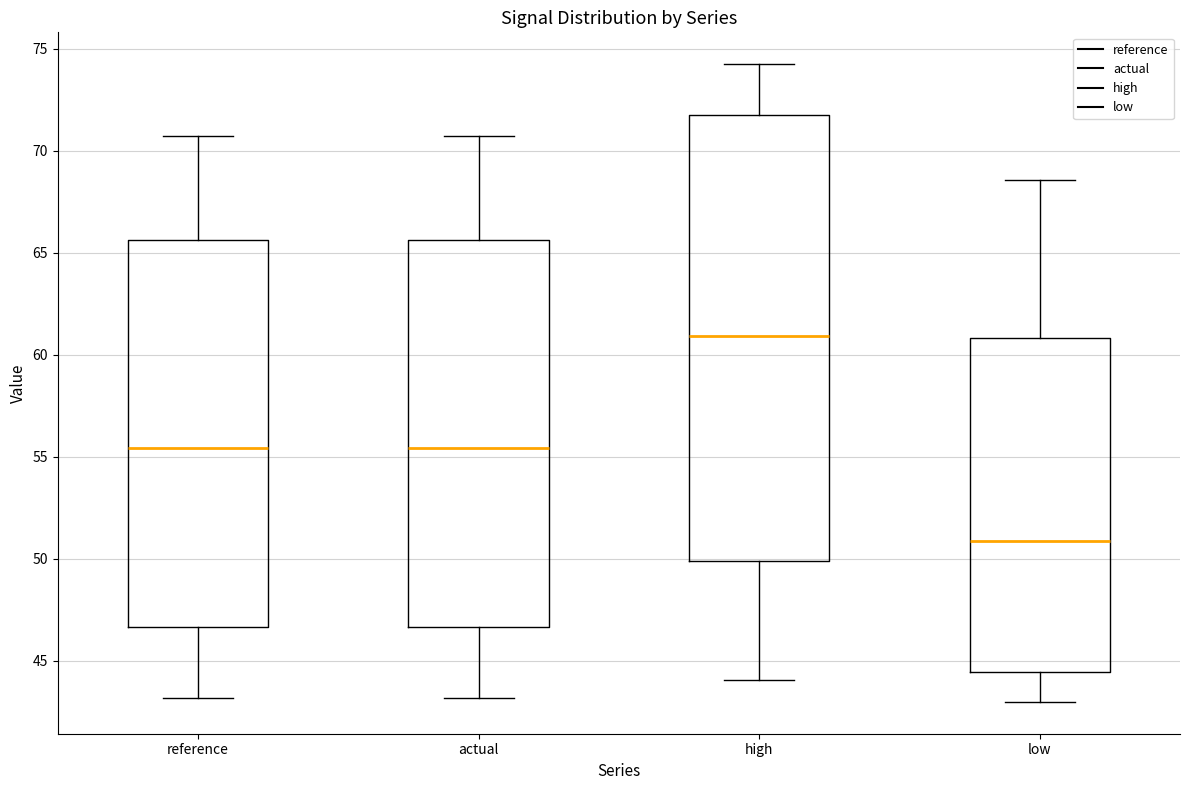

Reading left to right, read every box against the y-axis: the position of its median line, the range the box covers, and the ends of its whiskers. The values are not printed on the chart, so give them approximately, as read against the axis.

reference: median 55.5, box 46.5 to 65.5, whiskers 43.0 to 70.5
actual: median 55.5, box 46.5 to 65.5, whiskers 43.0 to 70.5
high: median 61.0, box 50.0 to 72.0, whiskers 44.0 to 74.0
low: median 51.0, box 44.5 to 61.0, whiskers 43.0 to 68.5